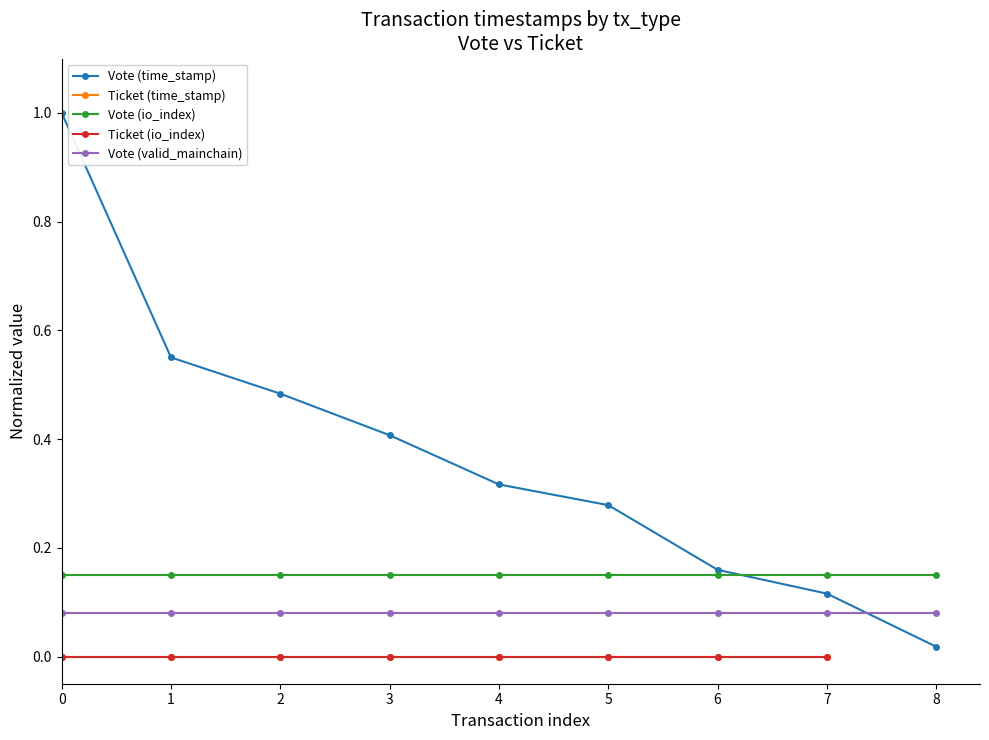

What is the difference between the second highest and minimum values?

0.5